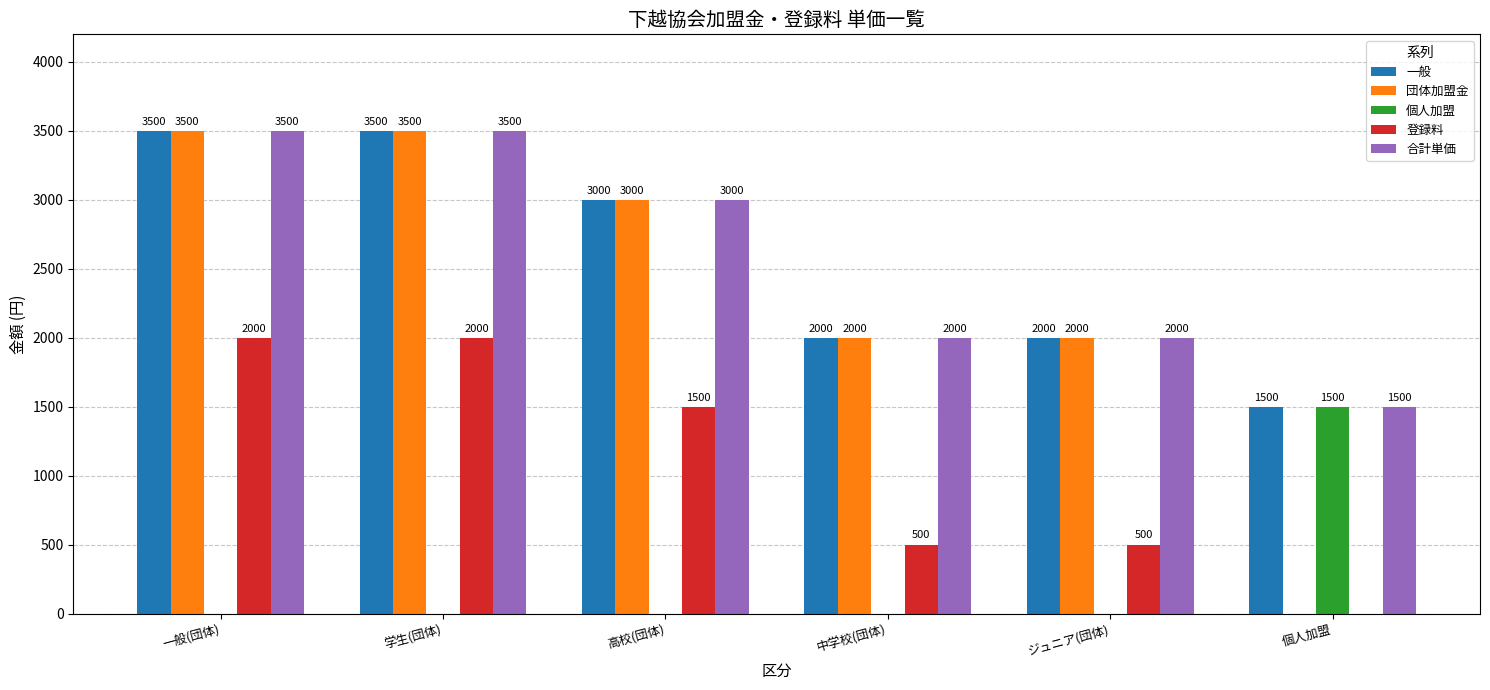

How many positive values does the 登録料 series have?

5